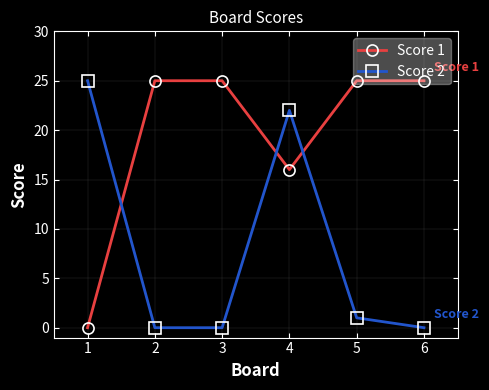

Which series changed the most between 2 and 4?

Score 2